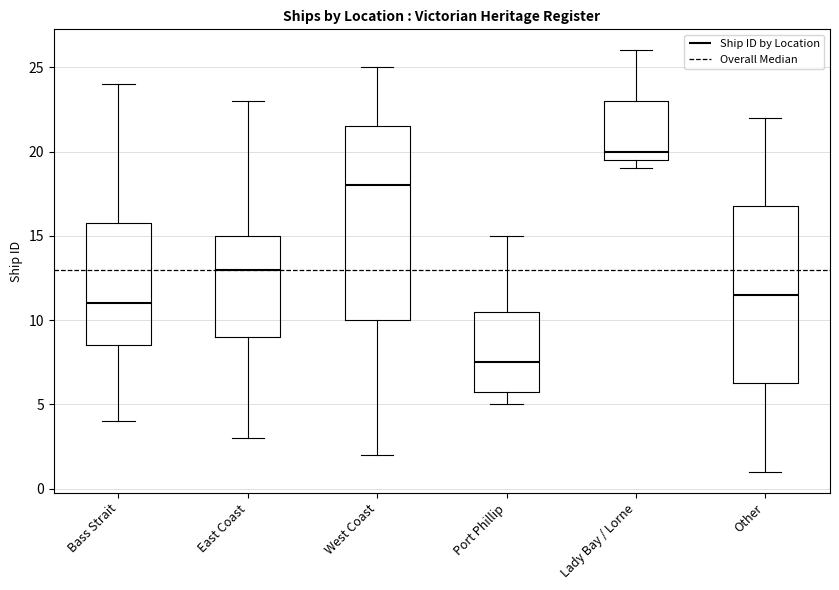

Reading left to right, read every box against the y-axis: the position of its median line, the range the box covers, and the ends of its whiskers. The values are not printed on the chart, so give them approximately, as read against the axis.

Bass Strait: median 11.0, box 8.5 to 16.0, whiskers 4.0 to 24.0
East Coast: median 13.0, box 9.0 to 15.0, whiskers 3.0 to 23.0
West Coast: median 18.0, box 10.0 to 21.5, whiskers 2.0 to 25.0
Port Phillip: median 7.5, box 6.0 to 10.5, whiskers 5.0 to 15.0
Lady Bay / Lorne: median 20.0, box 19.5 to 23.0, whiskers 19.0 to 26.0
Other: median 11.5, box 6.5 to 17.0, whiskers 1.0 to 22.0